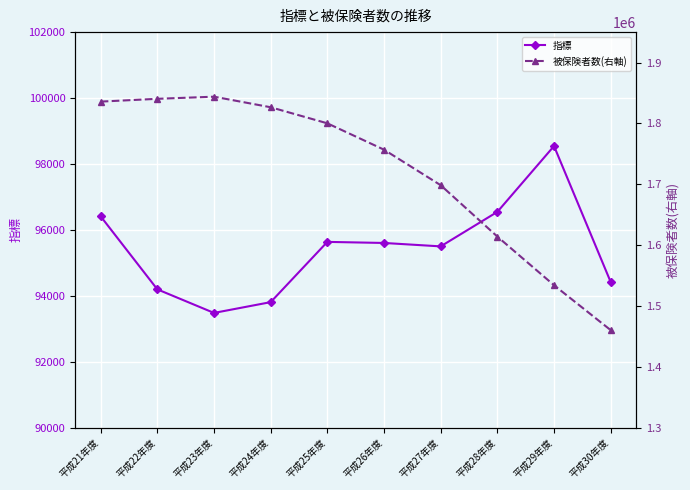

What is the difference between the maximum and minimum values in the 被保険者数(右軸) series?

383437.0